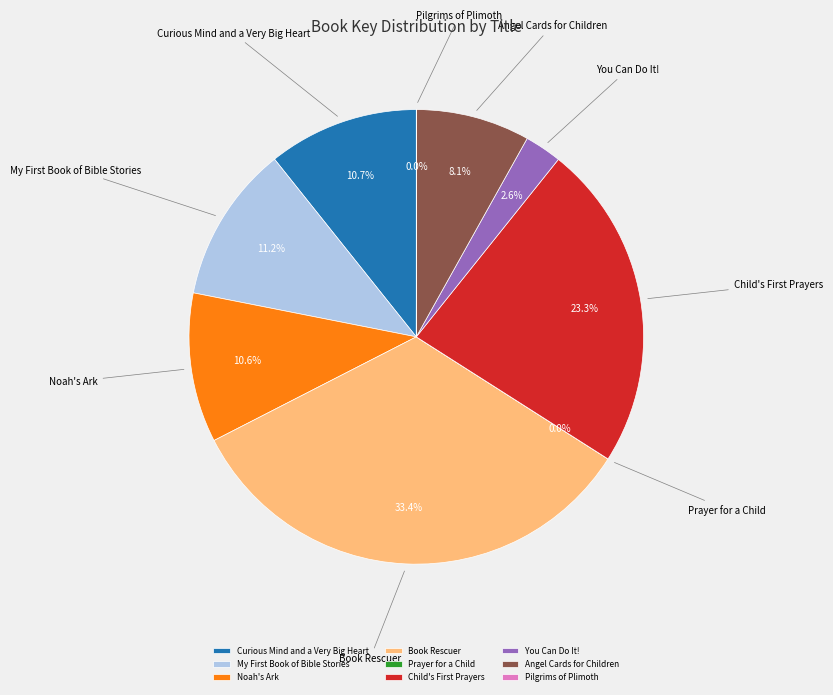

Which category has the biggest portion of the pie?

Book Rescuer